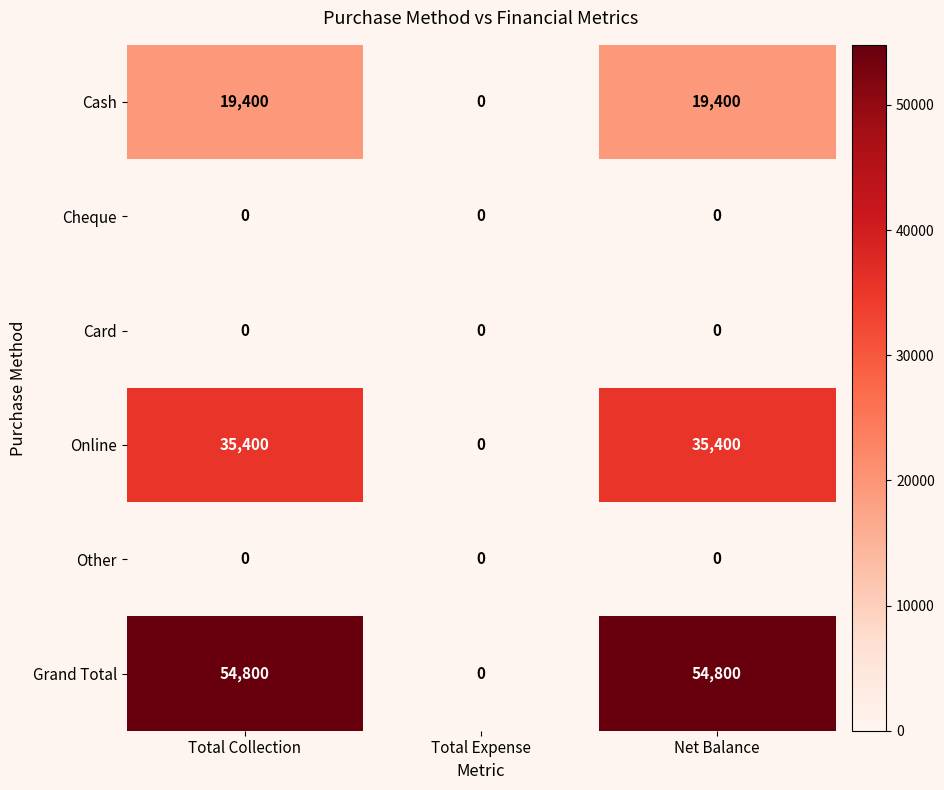

Which category has the lowest value in the Online series?

Total Expense